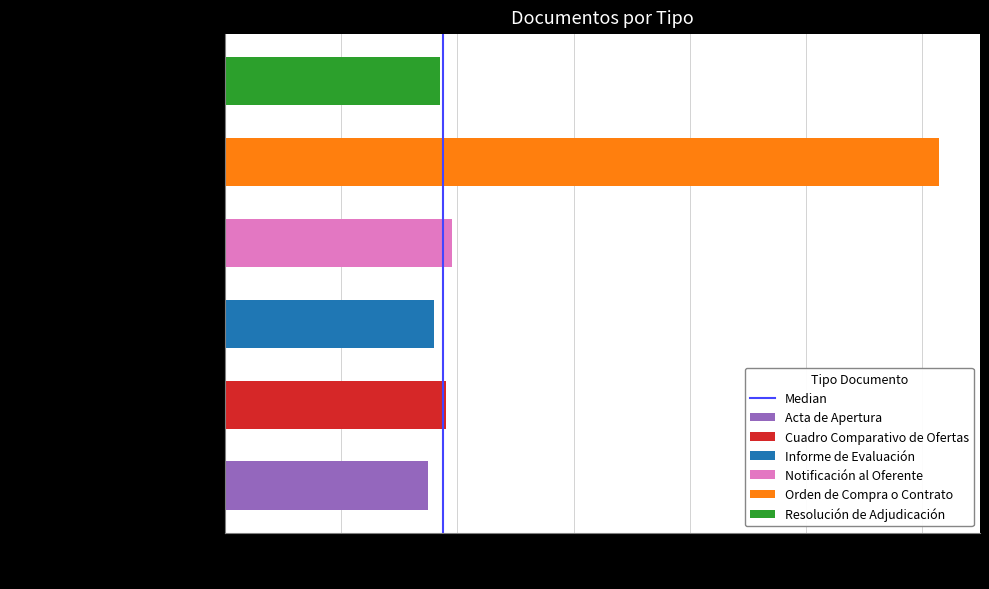

What is the difference between the maximum and minimum values?

1